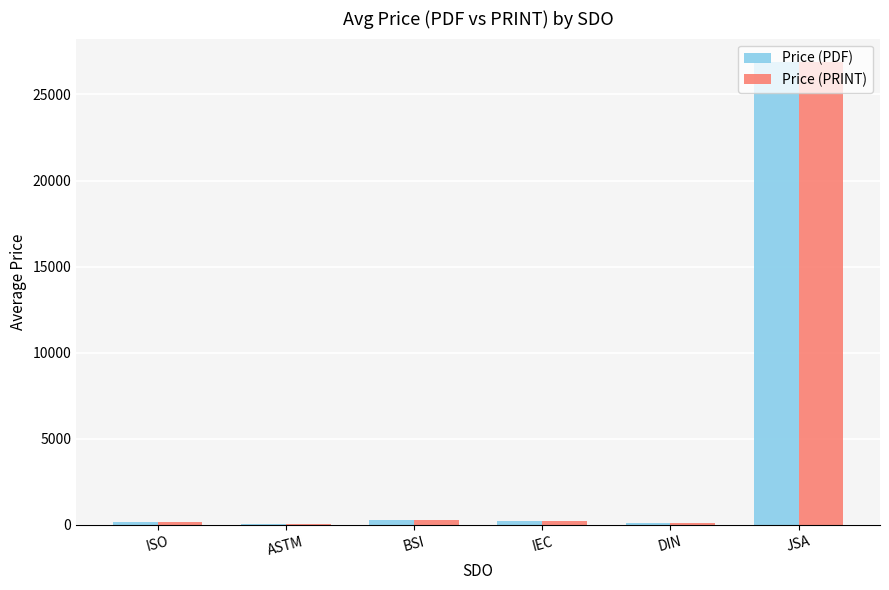

At which category is the sum across all series the highest?

JSA